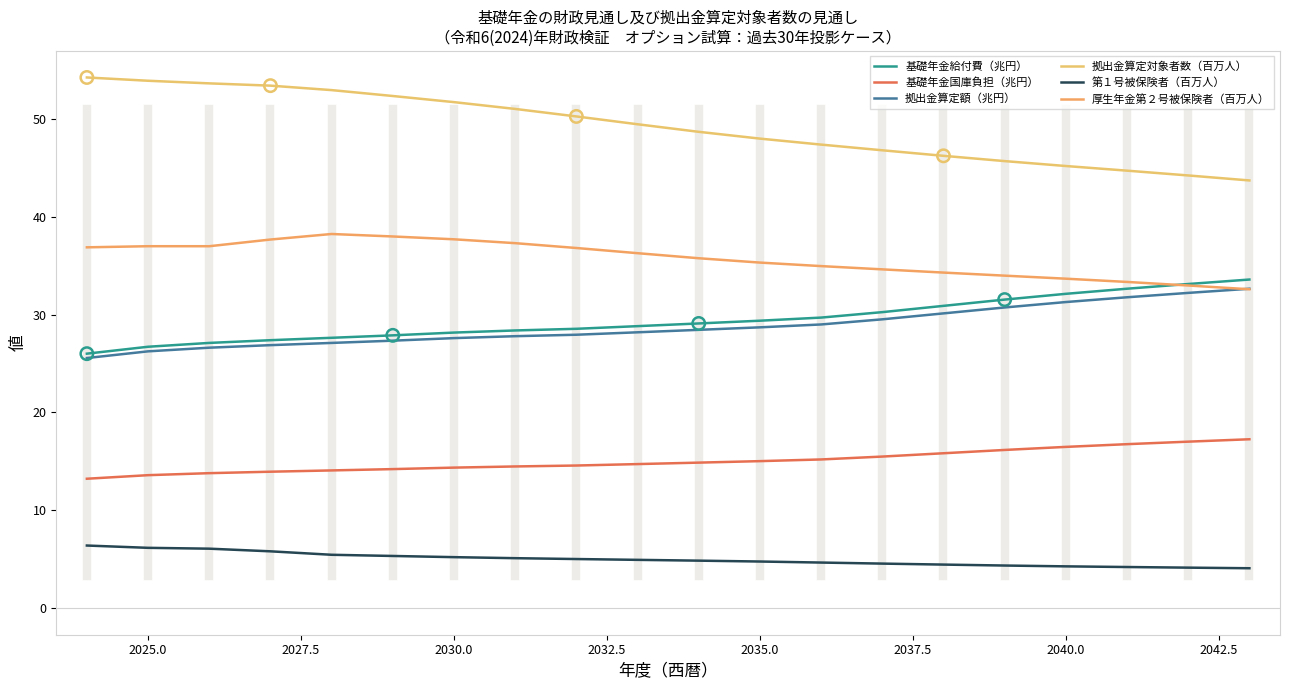

Does the chart have visible grid lines?

No